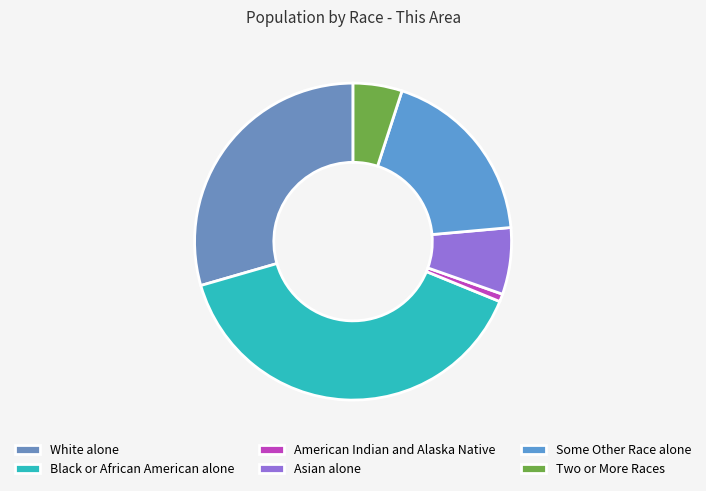

Is American Indian and Alaska Native the majority of the pie?

No